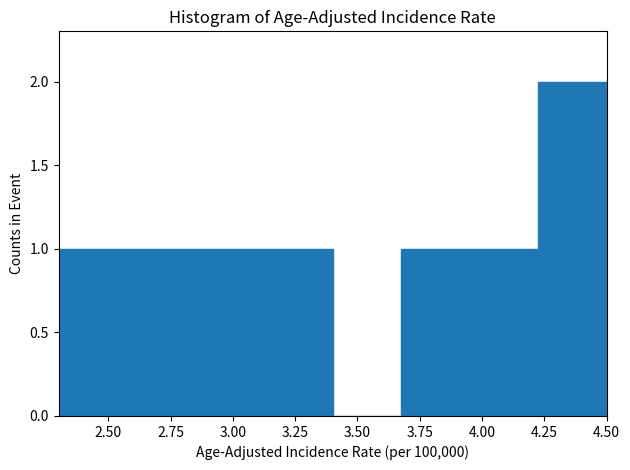

Reading left to right, list every bar in this chart as the range it spans on the x-axis followed by its height. Neither the bar edges nor the heights are printed on the chart, so give them approximately, as read against the axes.

2.300 to 2.575: 1
2.575 to 2.850: 1
2.850 to 3.125: 1
3.125 to 3.400: 1
3.400 to 3.675: 0
3.675 to 3.950: 1
3.950 to 4.225: 1
4.225 to 4.500: 2